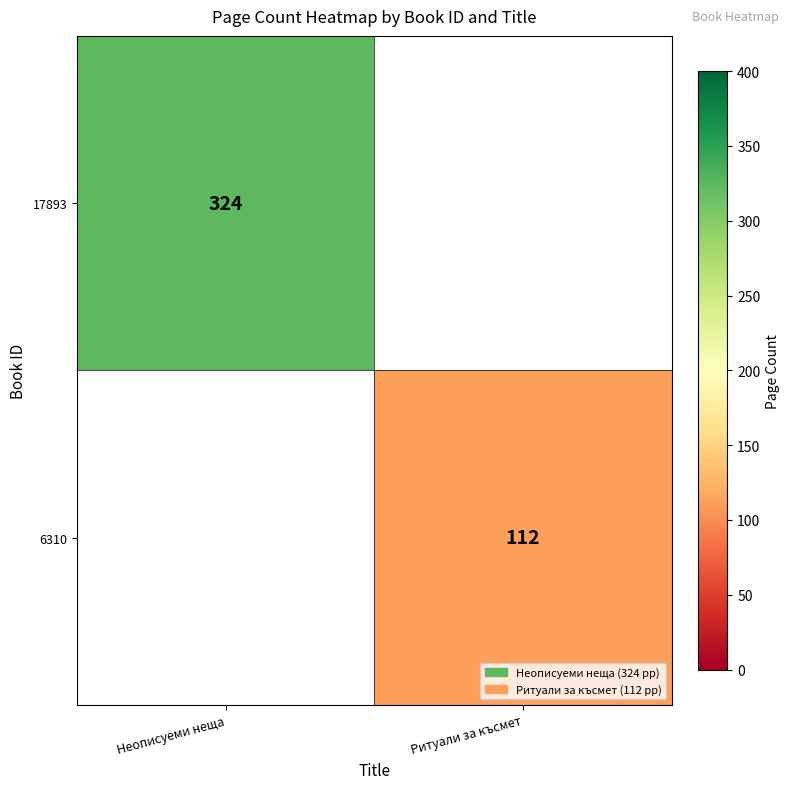

The 6310 series shows 112 at Ритуали за късмет. True or false?

True